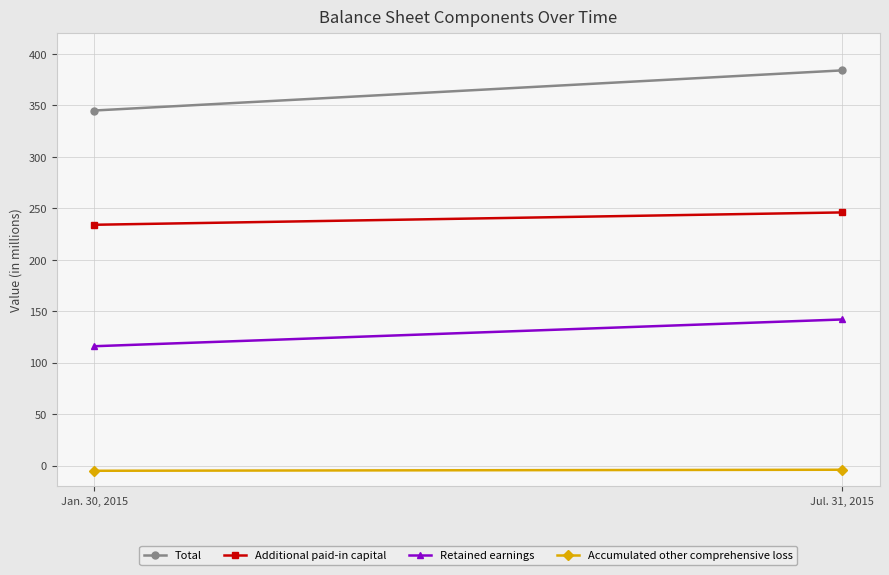

What is the maximum value shown in the chart?

384